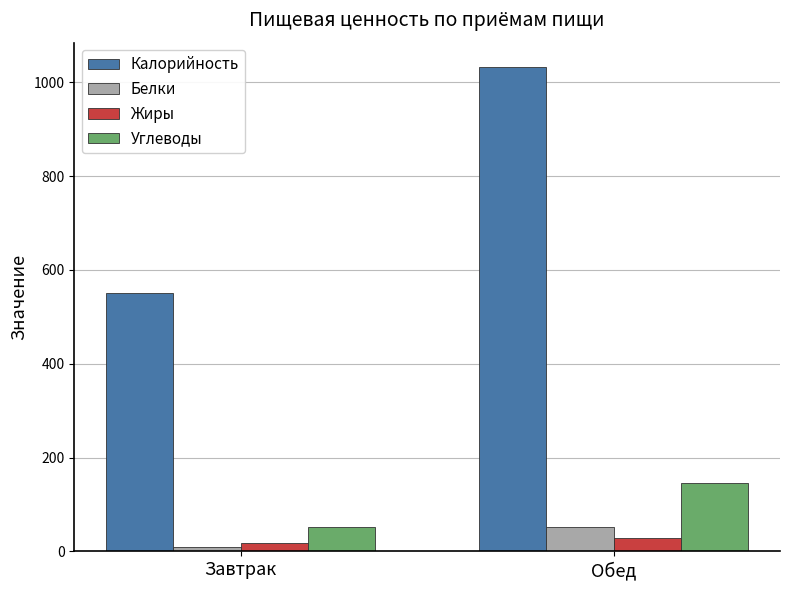

Reading left to right, what are all the values shown in this chart?

Калорийность: Завтрак=551.0	Обед=1033.0
Белки: Завтрак=10.2	Обед=51.0
Жиры: Завтрак=17.0	Обед=28.0
Углеводы: Завтрак=51.0	Обед=146.0